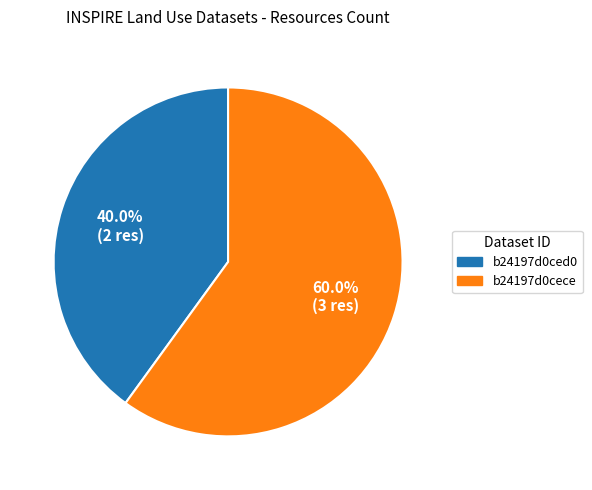

Count the number of slices in the pie.

2